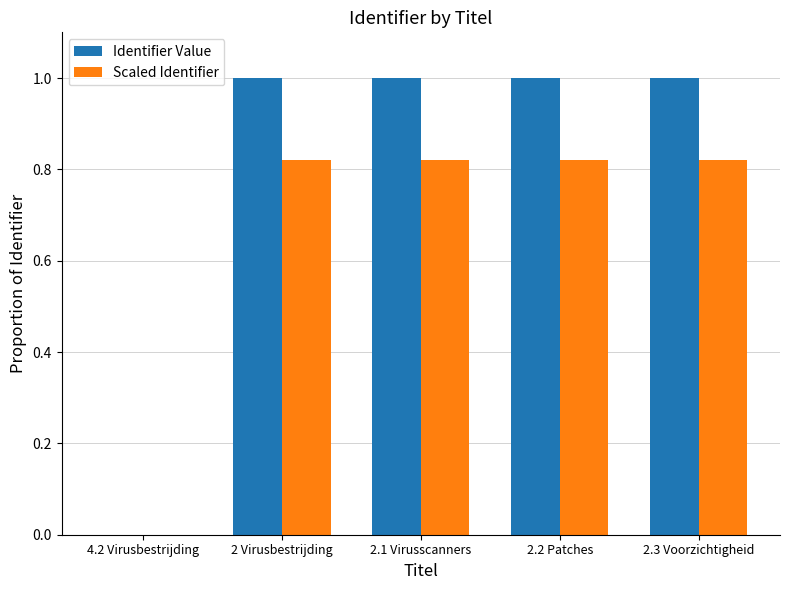

Which series changed the most between 4.2 Virusbestrijding and 2.3 Voorzichtigheid?

Identifier Value